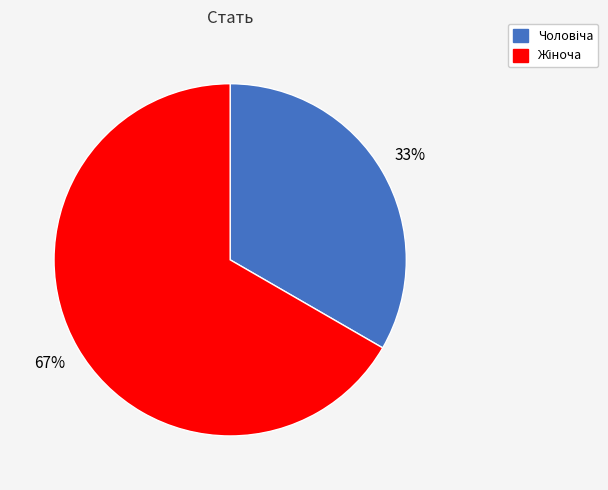

Is there a majority slice in this chart?

Yes